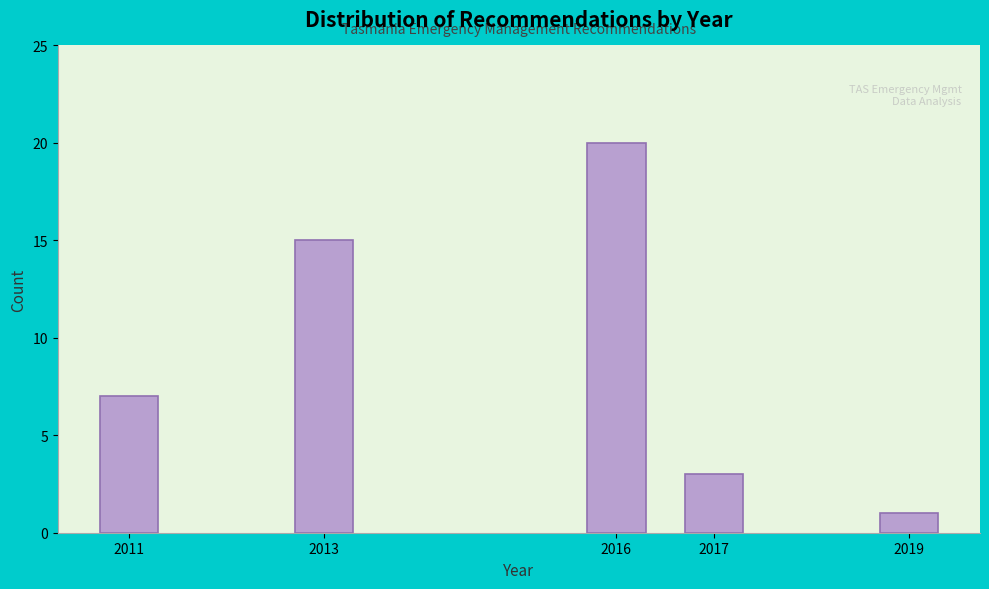

Reading left to right, list all the values displayed in this chart.

7	15	20	3	1